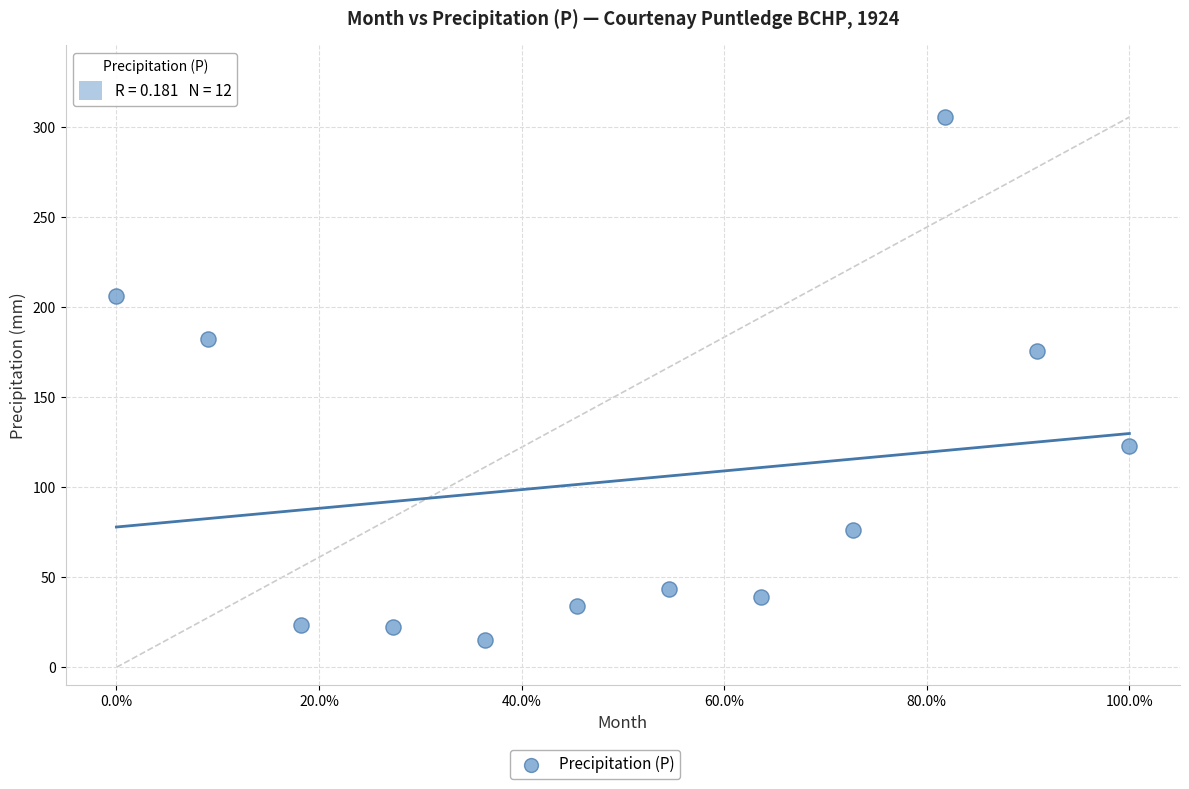

What is the average Y value?

103.8